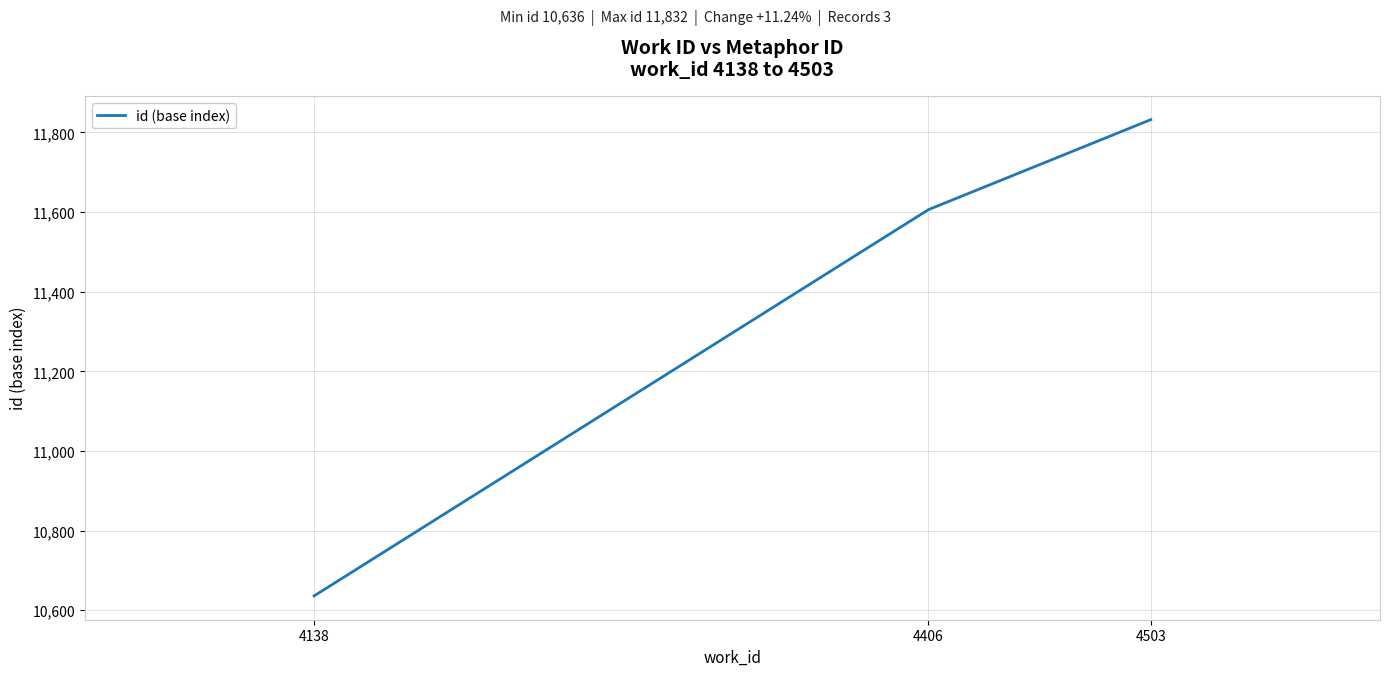

List the labels in order of value, smallest first.

4138, 4406, 4503